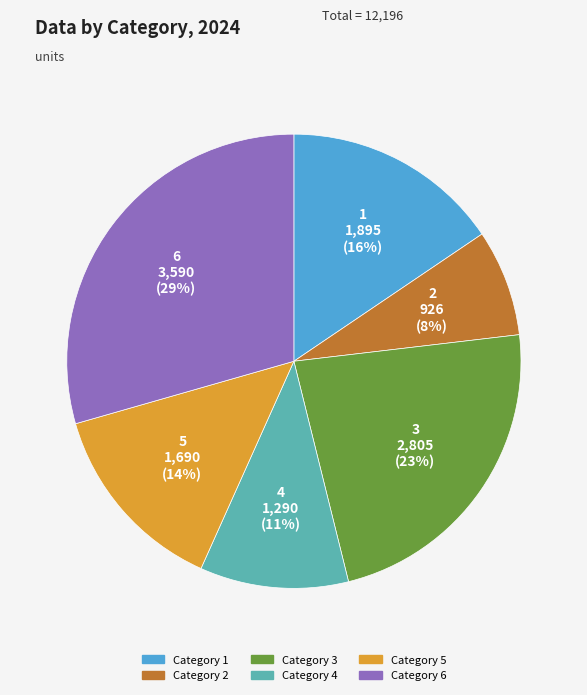

To the nearest percent, what percentage of the pie is 5?

14%